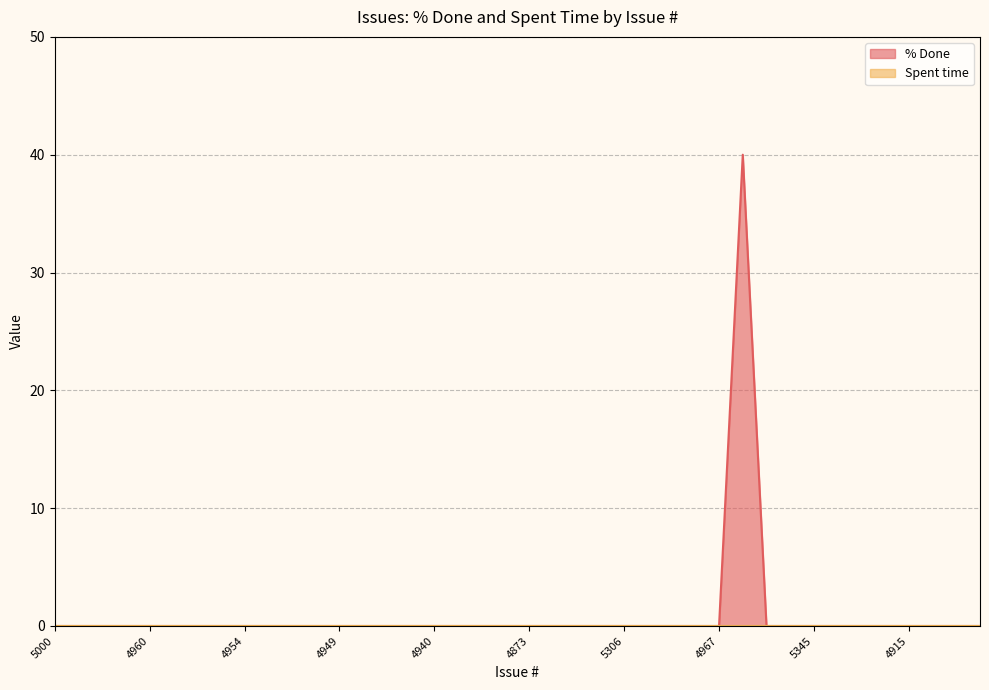

Rank the categories by value from highest to lowest.

5327, 5000, 5328, 5260, 4993, 4960, 4959, 4958, 4956, 4954, 4952, 4951, 4950, 4949, 4948, 4947, 4945, 4940, 4937, 4936, 4901, 4873, 4872, 4868, 4866, 5306, 4984, 4979, 4972, 4967, 5350, 5349, 5345, 5340, 5339, 5331, 4915, 4914, 4908, 4890